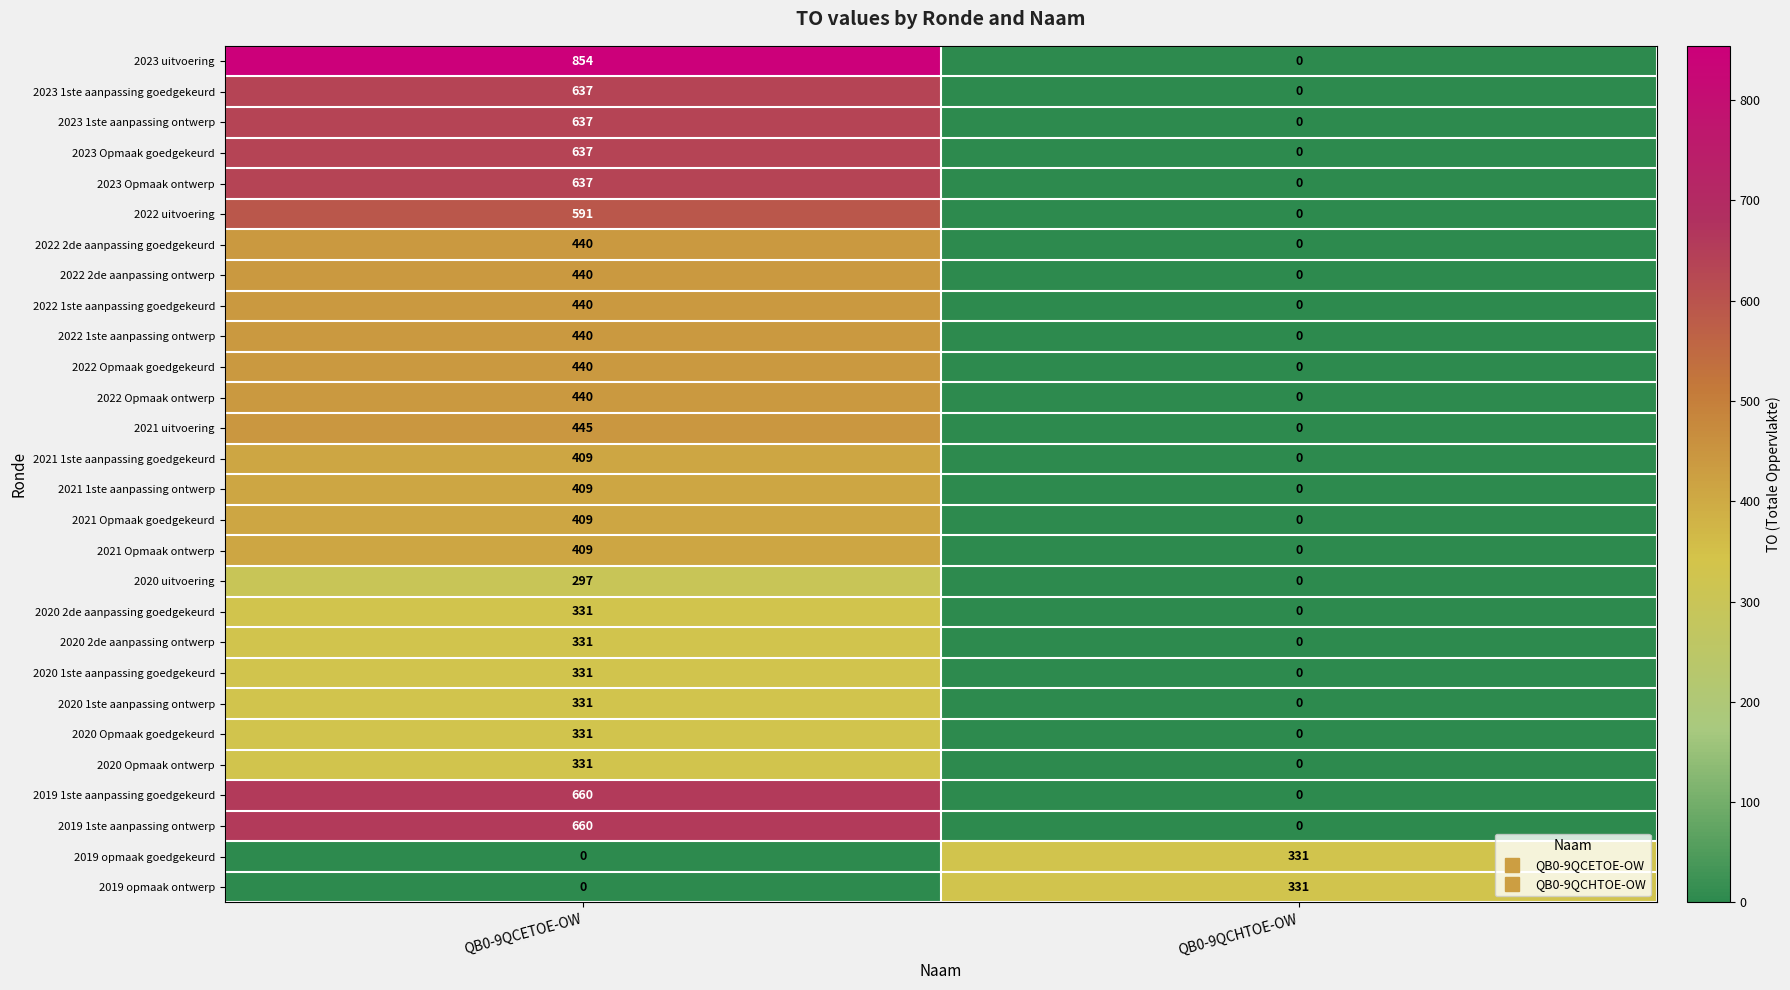

How many data points in 2022 2de aanpassing ontwerp are less than 440?

1